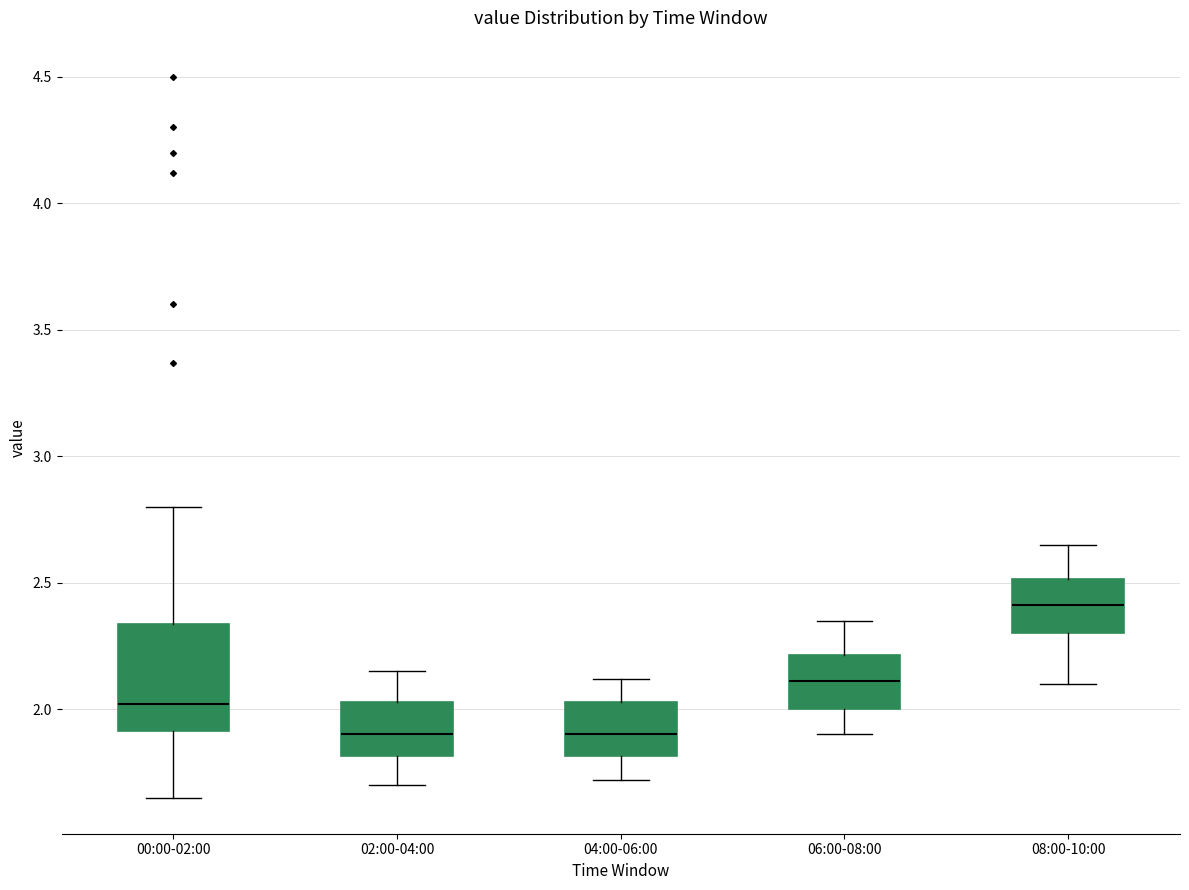

Where does the lower whisker of the box for 06:00-08:00 end on the y-axis? The values are not printed on the chart, so give them approximately, as read against the axis.

1.90